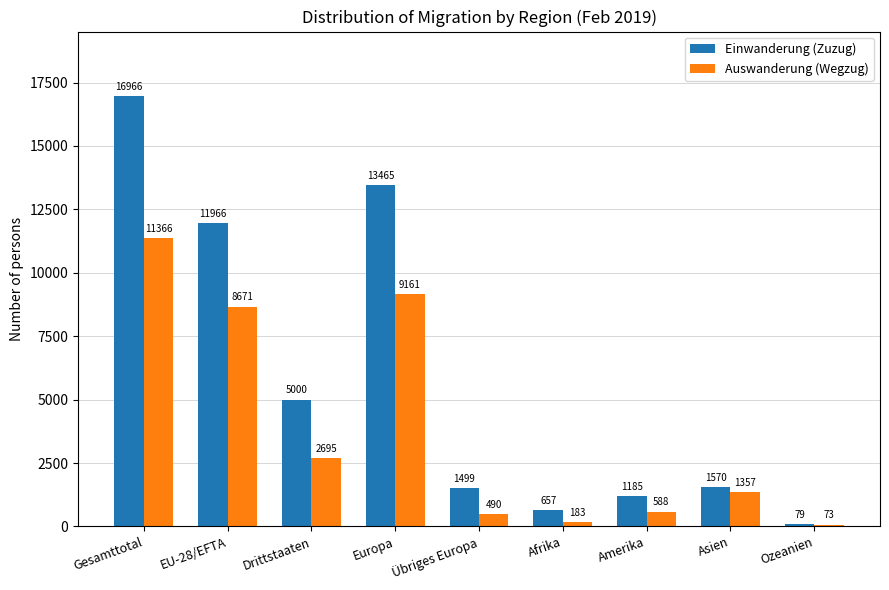

Rank the series by their average value, from lowest to highest.

Auswanderung (Wegzug), Einwanderung (Zuzug)